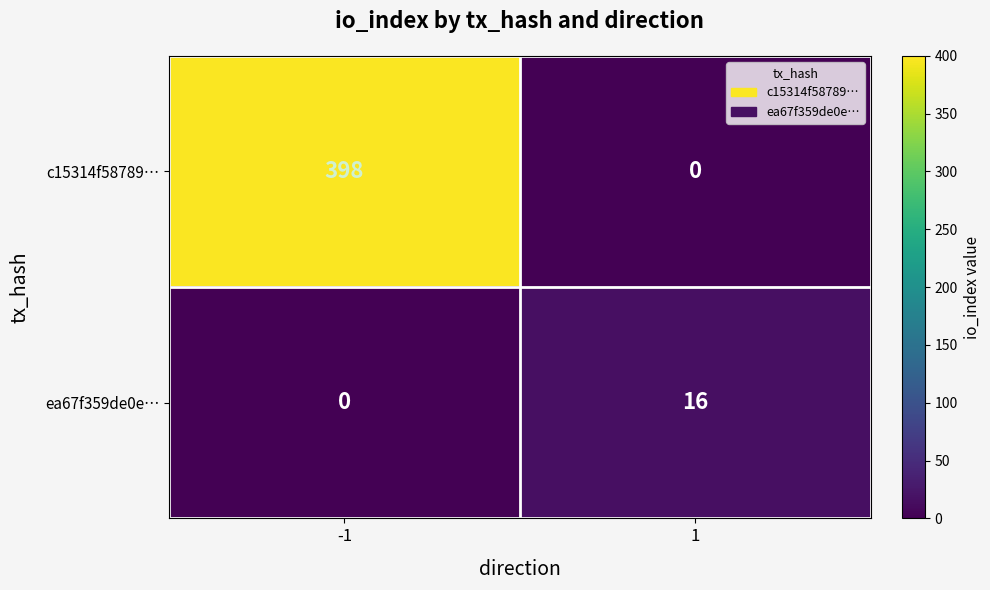

What is the sum of all ea67f359de0e… values?

16